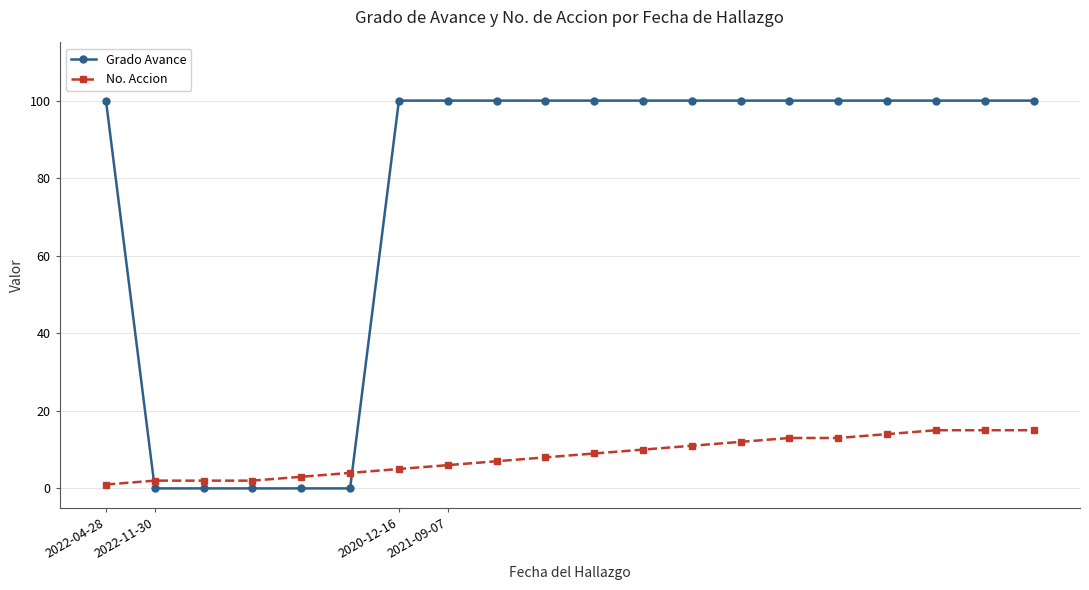

What is the maximum value shown in the chart?

100